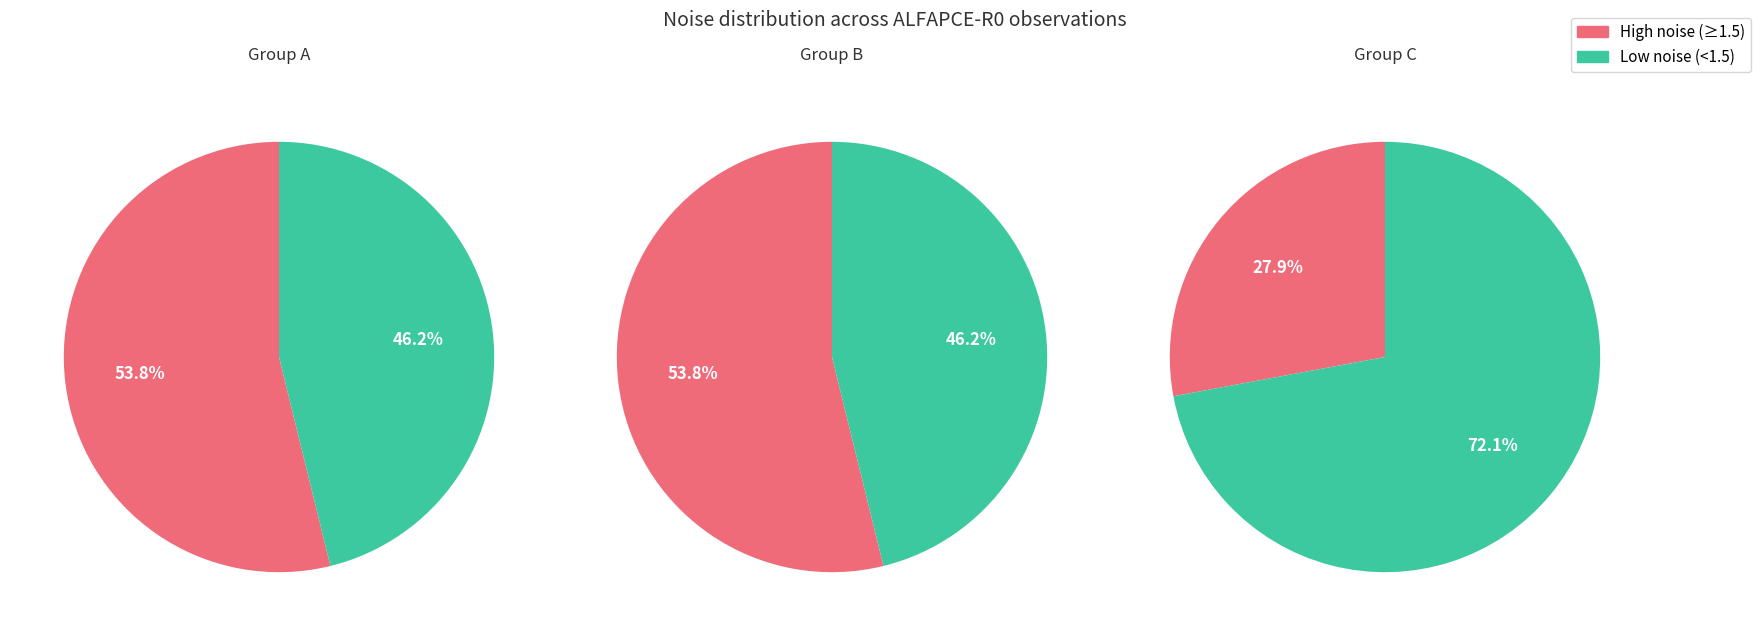

True or false: 20180322161214812 accounts for 1% of the total.

False